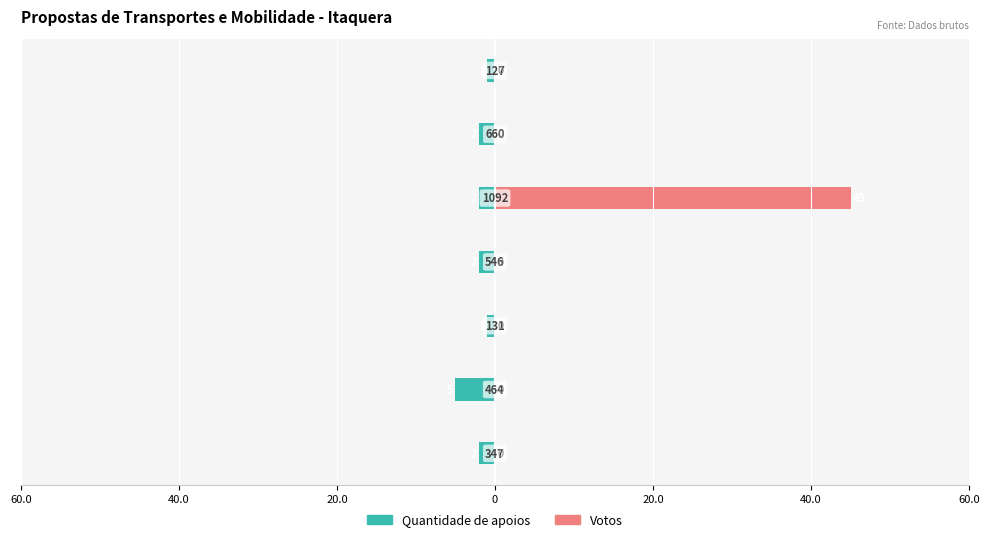

What is the difference between the highest and lowest values at 40.0?

5